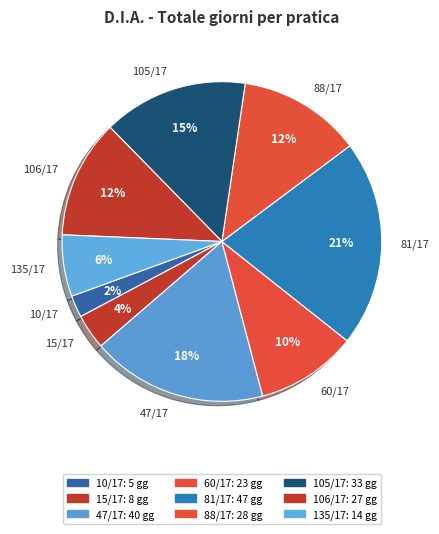

Do 88/17 and 106/17 together represent more than half of the pie?

No